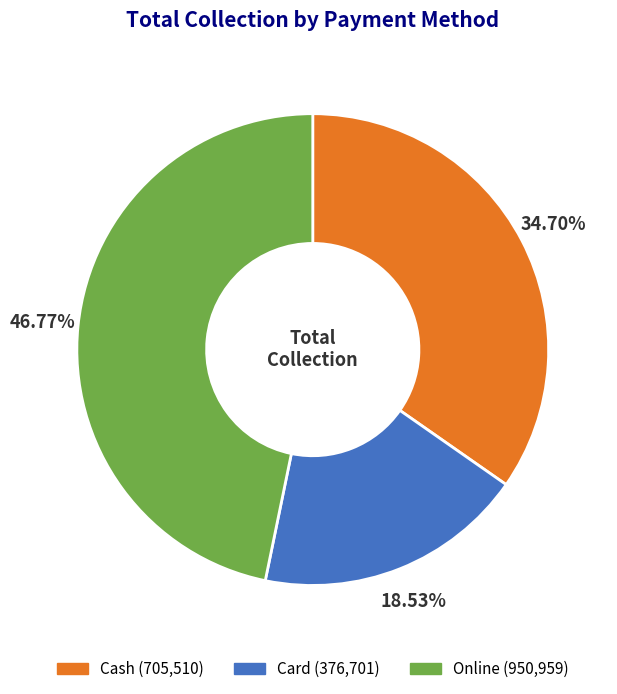

What is the smallest slice in the pie chart?

Card